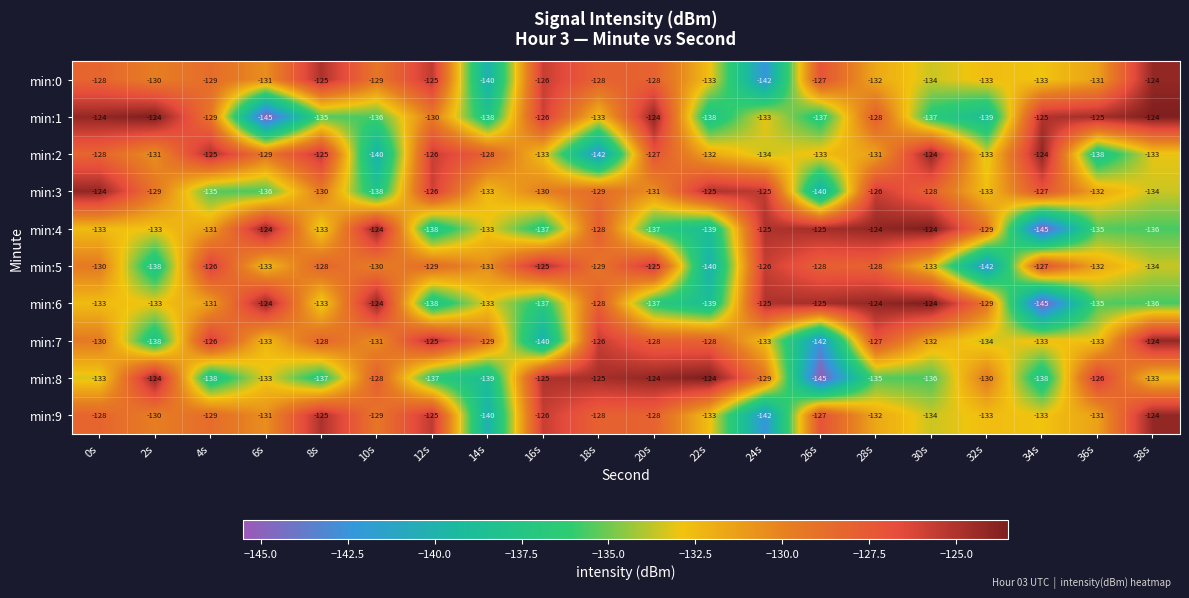

What is the greatest value displayed?

-124